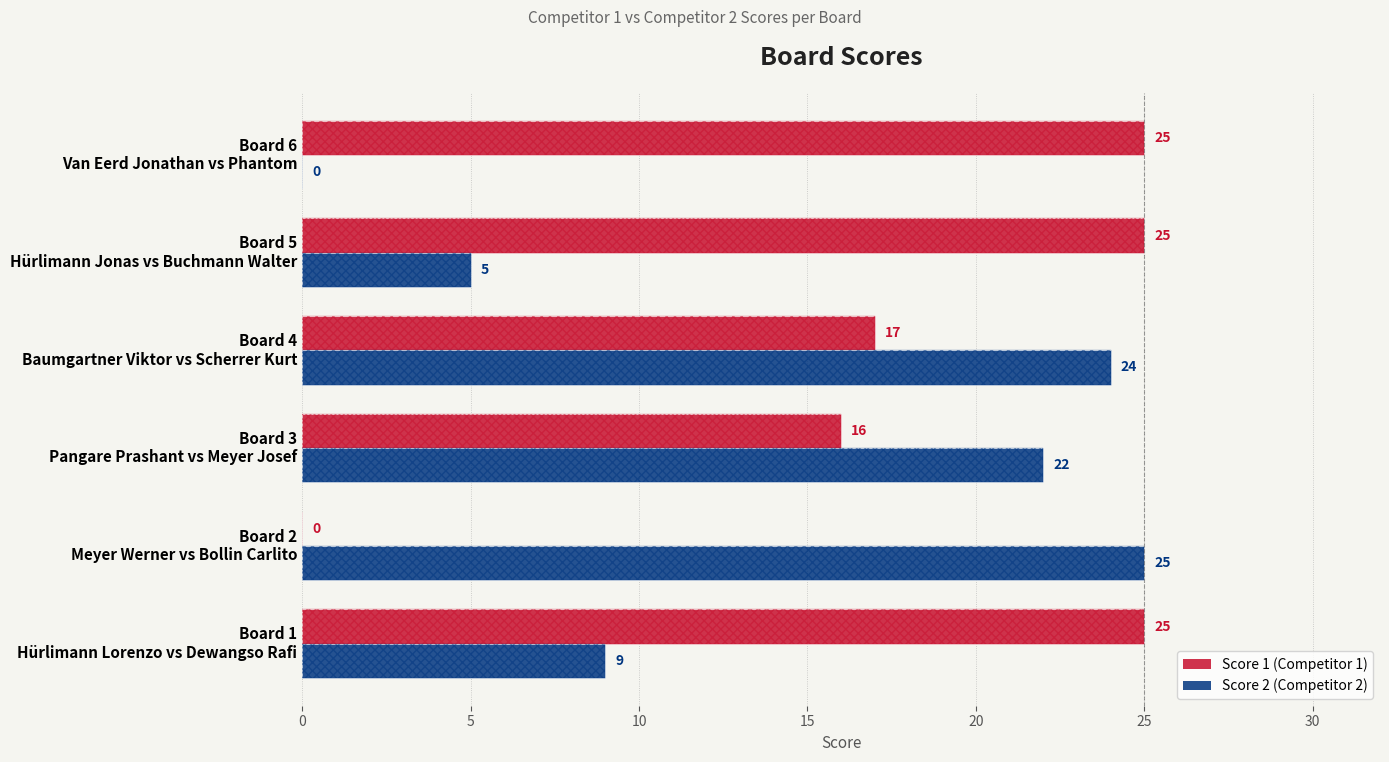

Reading left to right, transcribe all the data shown in this chart.

Score 1 (Competitor 1): 25	0	16	17	25	25
Score 2 (Competitor 2): 9	25	22	24	5	0